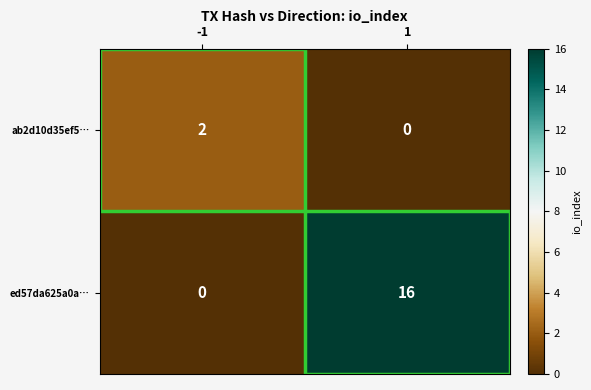

What is the spread (max minus min) of values at -1?

2